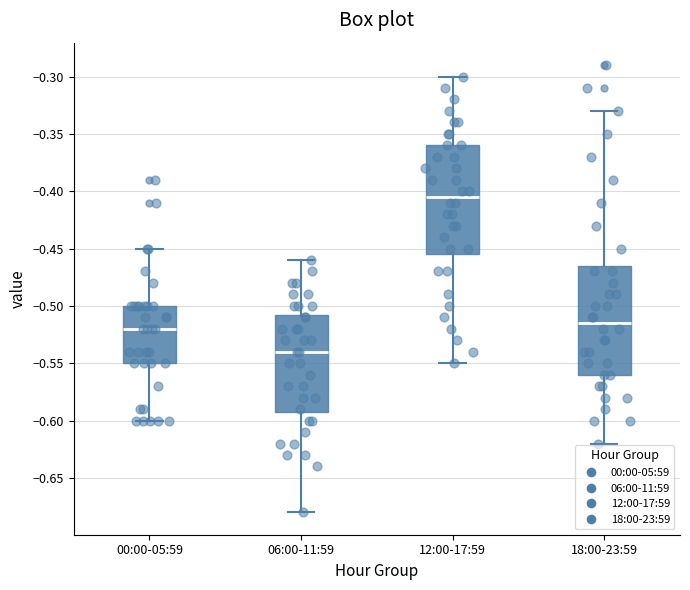

Reading left to right, transcribe this box plot: for each box, give where its median line is, the range the box spans, and where its two whiskers end, as read against the y-axis. The values are not printed on the chart, so give them approximately, as read against the axis.

00:00-05:59: median -0.520, box -0.550 to -0.500, whiskers -0.600 to -0.450
06:00-11:59: median -0.540, box -0.590 to -0.505, whiskers -0.680 to -0.460
12:00-17:59: median -0.405, box -0.455 to -0.360, whiskers -0.550 to -0.300
18:00-23:59: median -0.515, box -0.560 to -0.465, whiskers -0.620 to -0.330